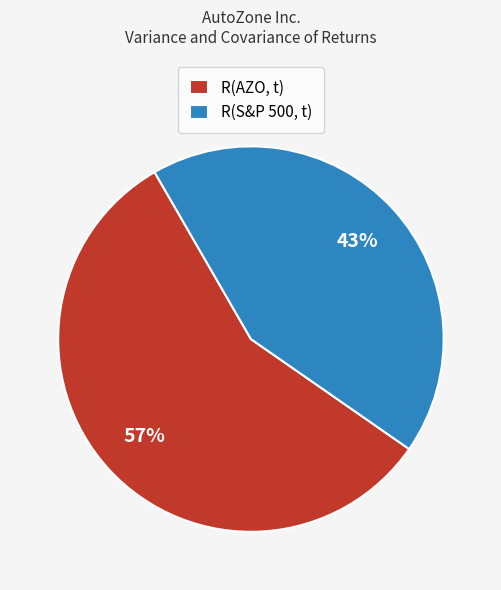

Rank the categories by value from highest to lowest.

R(AZO, t), R(S&P 500, t)